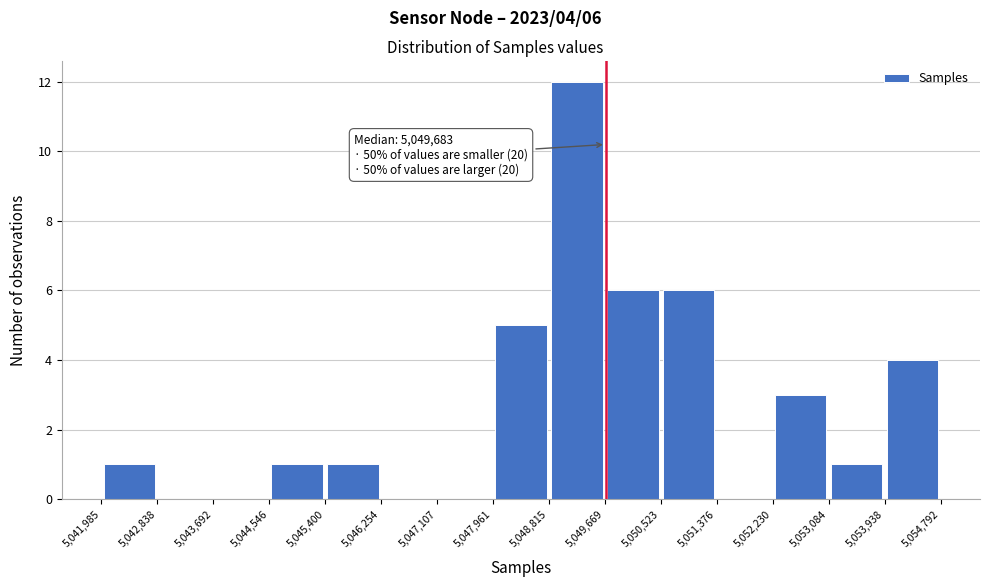

Which range on the x-axis has the tallest bar?

5,048,815 to 5,049,669